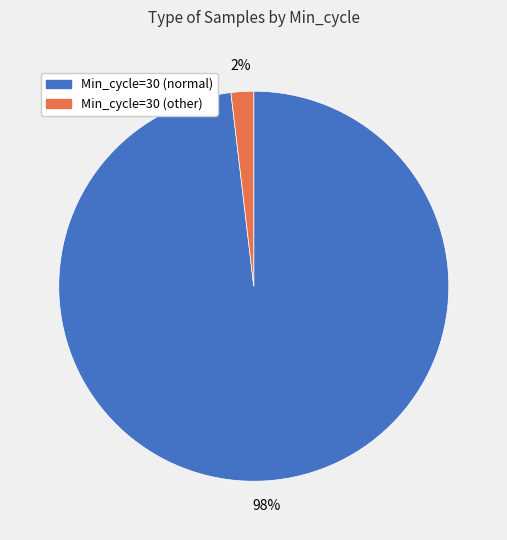

To the nearest percent, what is the average slice percentage?

50%